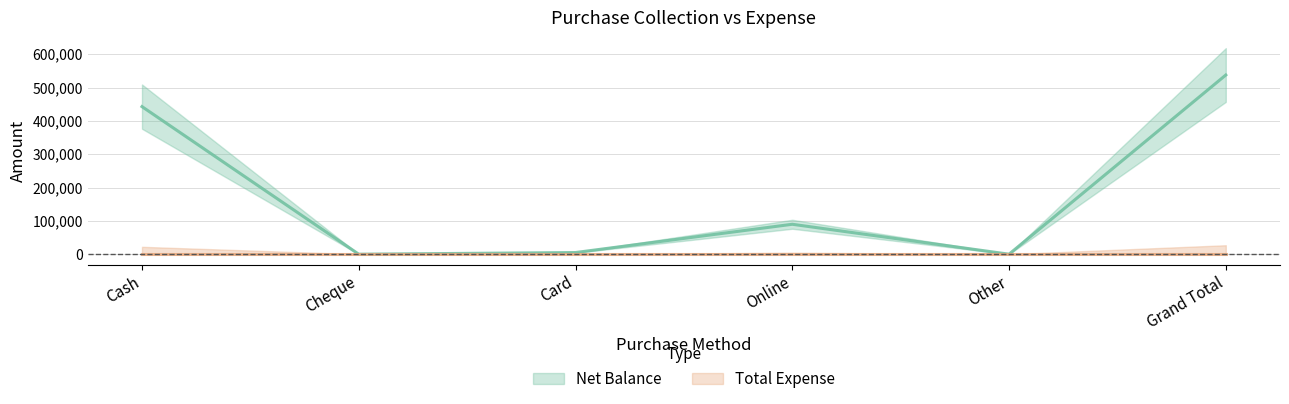

What is the label of the 2nd point from the left?

Cheque